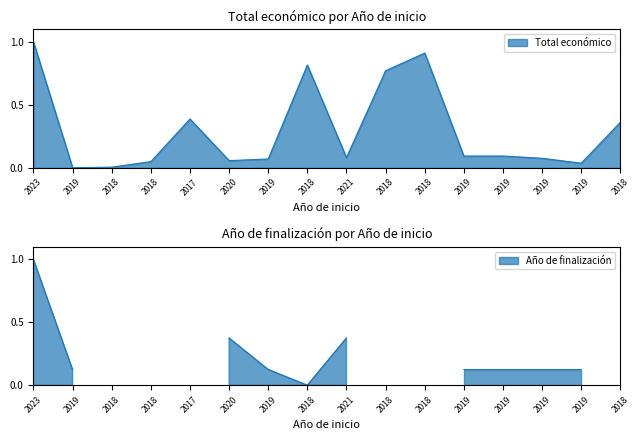

What is the greatest value displayed?

1.0